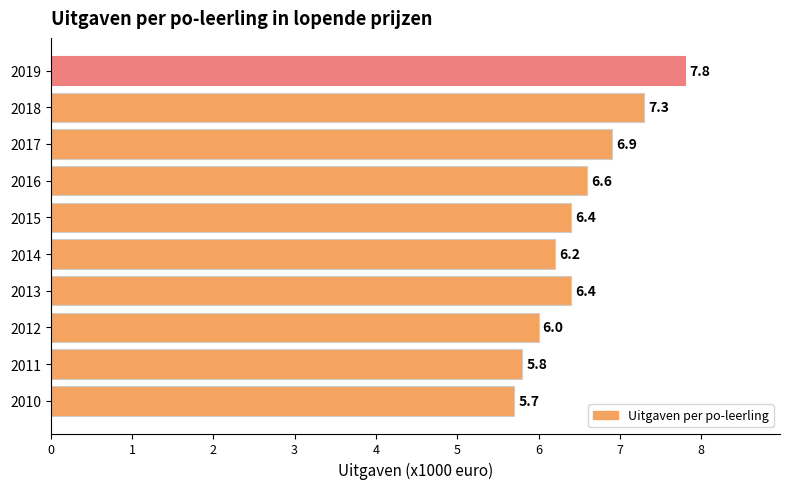

What value does the data have at 2014?

6.2